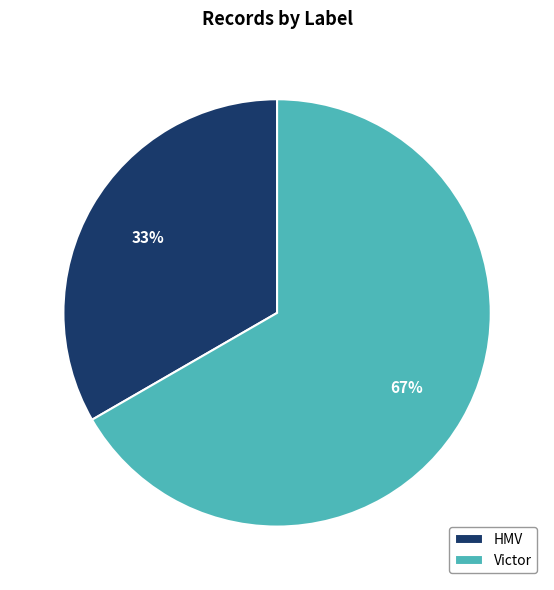

True or false: Victor accounts for 67% of the total.

True